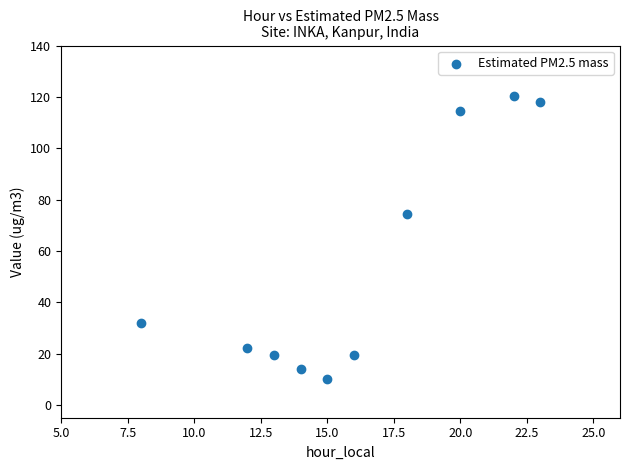

What is the range of X values (max minus min)?

15.0